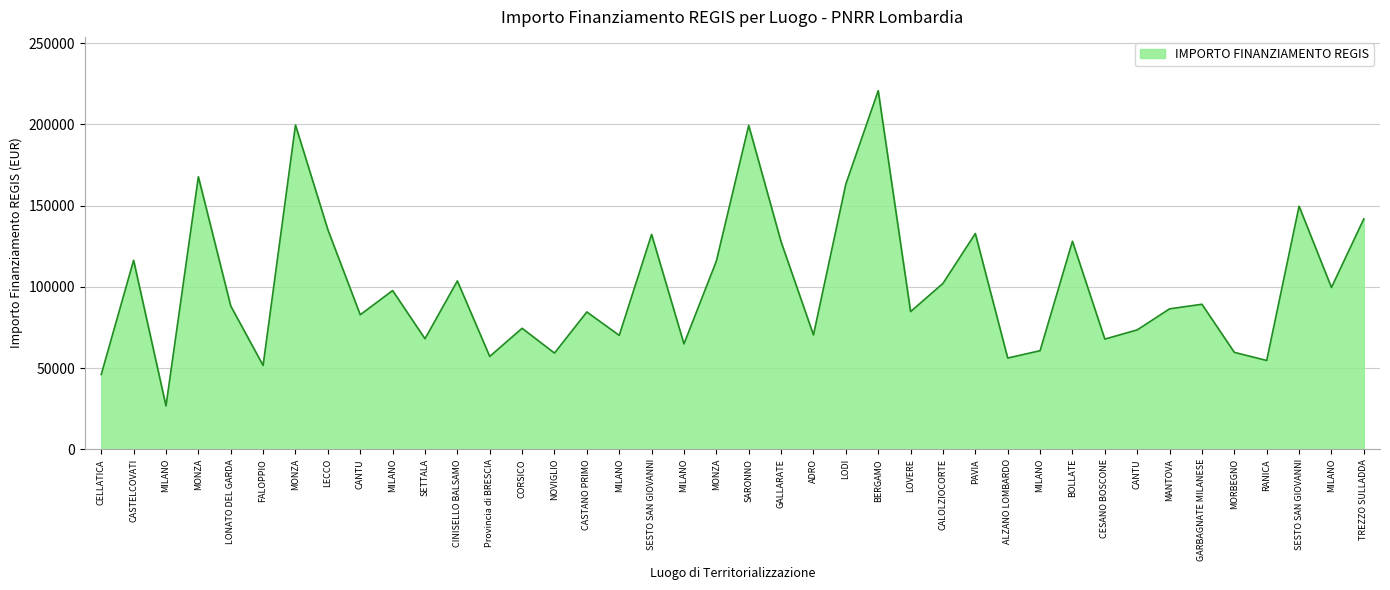

Between CINISELLO BALSAMO and LODI, which is larger?

LODI